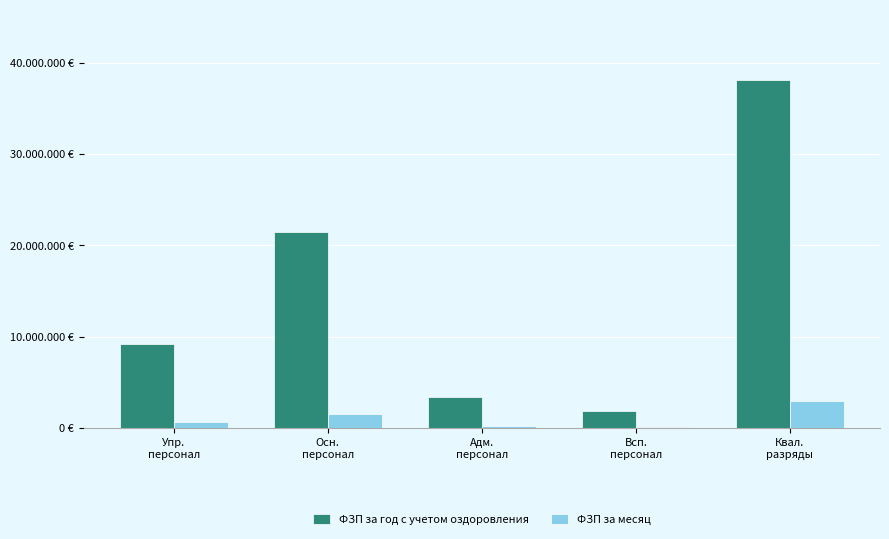

What is the difference between the highest and lowest values at Квал.
разряды?

35116307